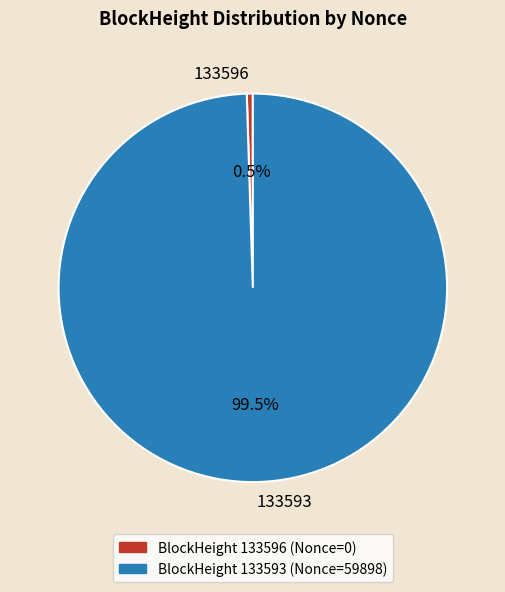

What is the majority slice?

133593